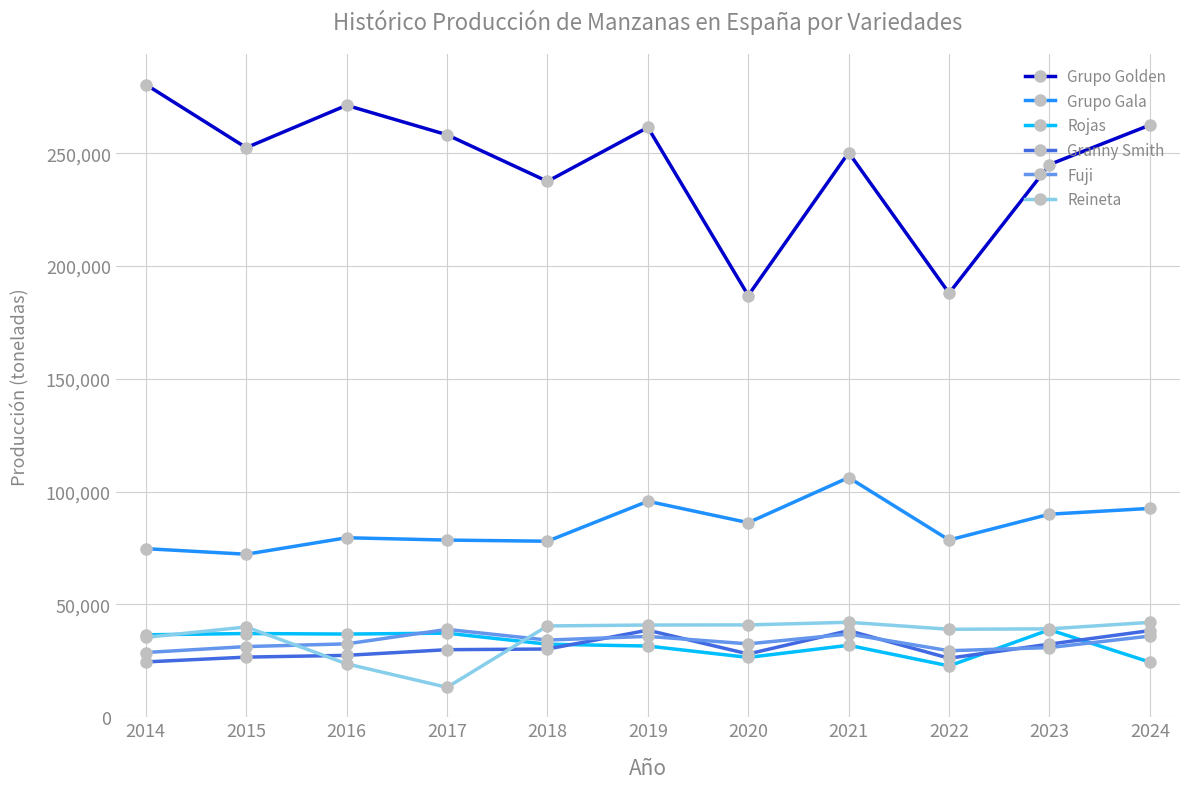

What is the spread (max minus min) of values at 2024?

238089.7